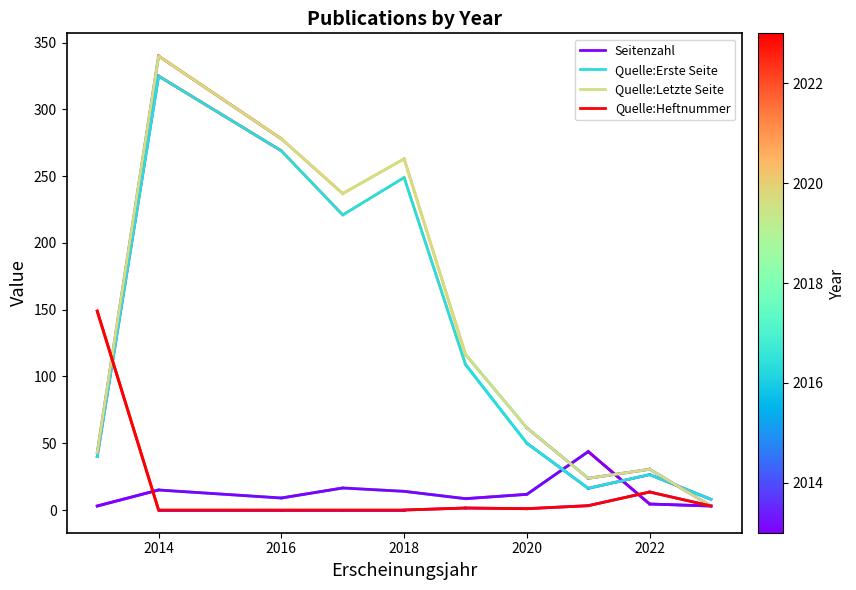

True or false: Quelle:Erste Seite and Quelle:Heftnummer intersect in this chart.

True